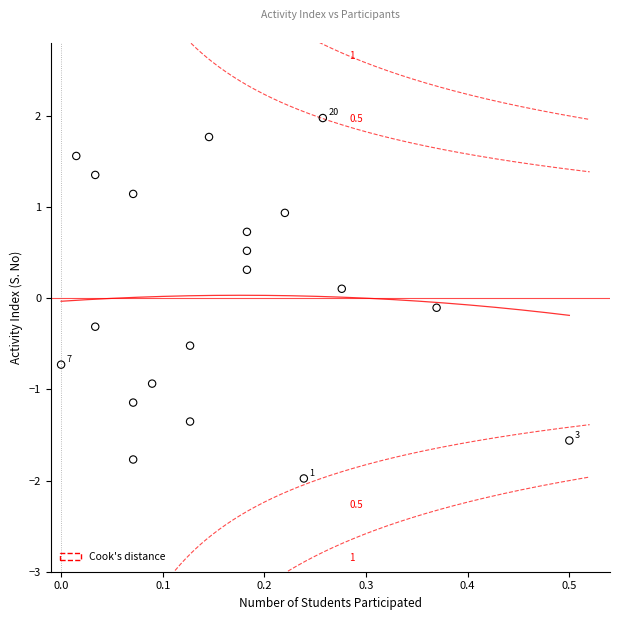

What is the range of Y values (max minus min)?

4.0